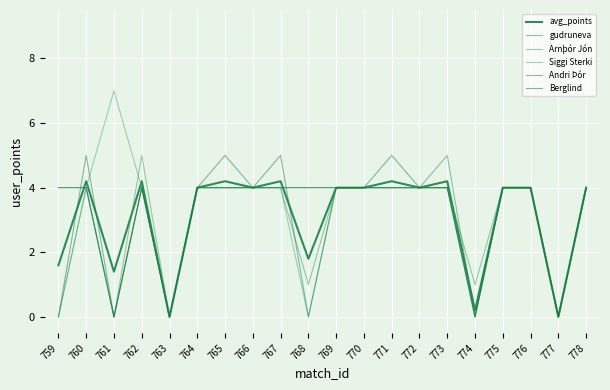

Reading left to right, transcribe all the data shown in this chart.

avg_points: 759=1.6	760=4.2	761=1.4	762=4.2	763=0.0	764=4.0	765=4.2	766=4.0	767=4.2	768=1.8	769=4.0	770=4.0	771=4.2	772=4.0	773=4.2	774=0.2	775=4.0	776=4.0	777=0.0	778=4.0
gudruneva: 759=4.0	760=4.0	761=0.0	762=4.0	763=0.0	764=4.0	765=4.0	766=4.0	767=4.0	768=4.0	769=4.0	770=4.0	771=4.0	772=4.0	773=5.0	774=0.0	775=4.0	776=4.0	777=0.0	778=4.0
Arnþór Jón: 759=0.0	760=4.0	761=0.0	762=5.0	763=0.0	764=4.0	765=4.0	766=4.0	767=4.0	768=1.0	769=4.0	770=4.0	771=4.0	772=4.0	773=4.0	774=1.0	775=4.0	776=4.0	777=0.0	778=4.0
Siggi Sterki: 759=0.0	760=4.0	761=7.0	762=4.0	763=0.0	764=4.0	765=4.0	766=4.0	767=4.0	768=0.0	769=4.0	770=4.0	771=4.0	772=4.0	773=4.0	774=0.0	775=4.0	776=4.0	777=0.0	778=4.0
Andri Þór: 759=0.0	760=5.0	761=0.0	762=4.0	763=0.0	764=4.0	765=5.0	766=4.0	767=5.0	768=0.0	769=4.0	770=4.0	771=5.0	772=4.0	773=4.0	774=0.0	775=4.0	776=4.0	777=0.0	778=4.0
Berglind: 759=4.0	760=4.0	761=0.0	762=4.0	763=0.0	764=4.0	765=4.0	766=4.0	767=4.0	768=4.0	769=4.0	770=4.0	771=4.0	772=4.0	773=4.0	774=0.0	775=4.0	776=4.0	777=0.0	778=4.0